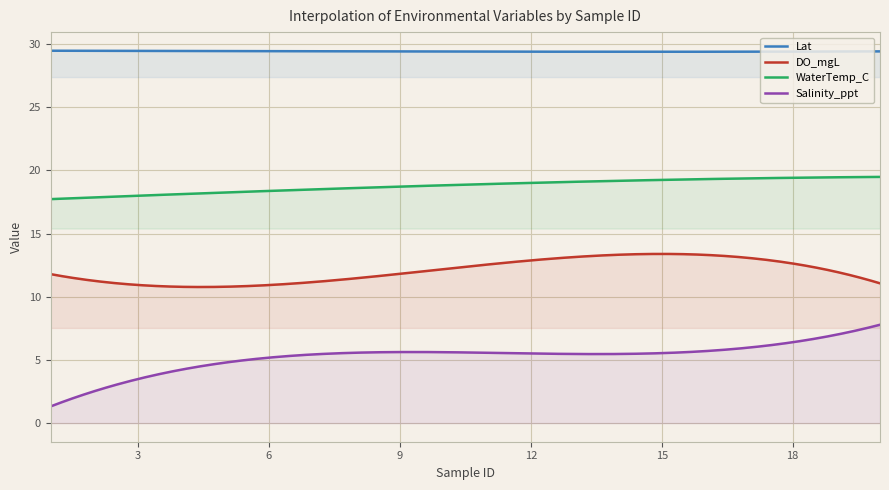

At which category is the sum across all series the highest?

19